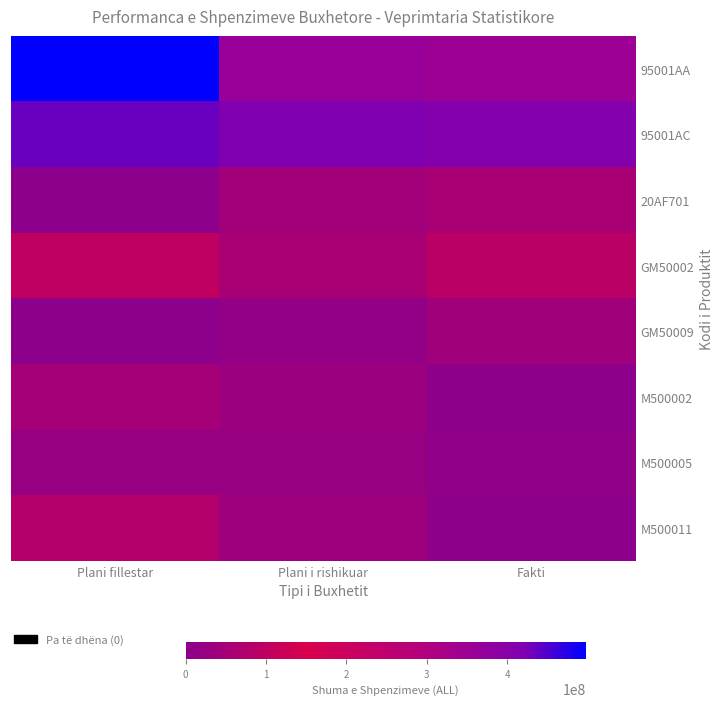

Which label corresponds to the smallest value in the chart?

Plani fillestar